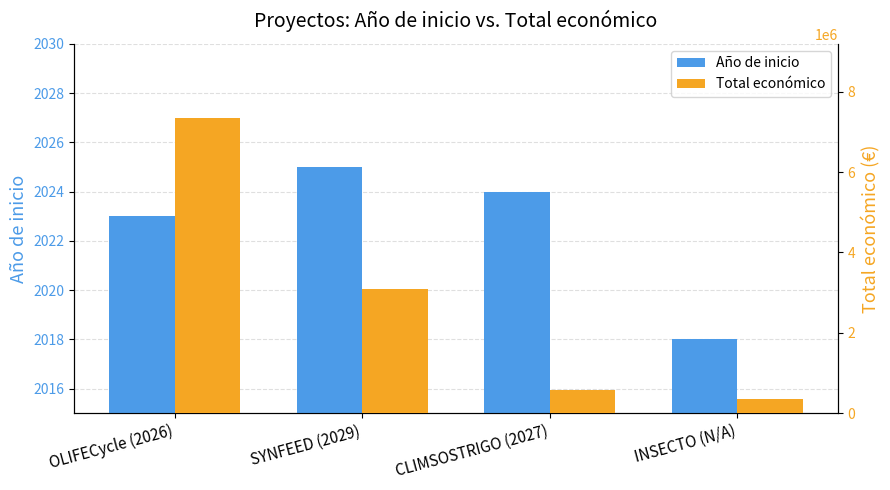

List the labels in order of Total económico value, largest first.

OLIFECycle (2026), SYNFEED (2029), CLIMSOSTRIGO (2027), INSECTO (N/A)